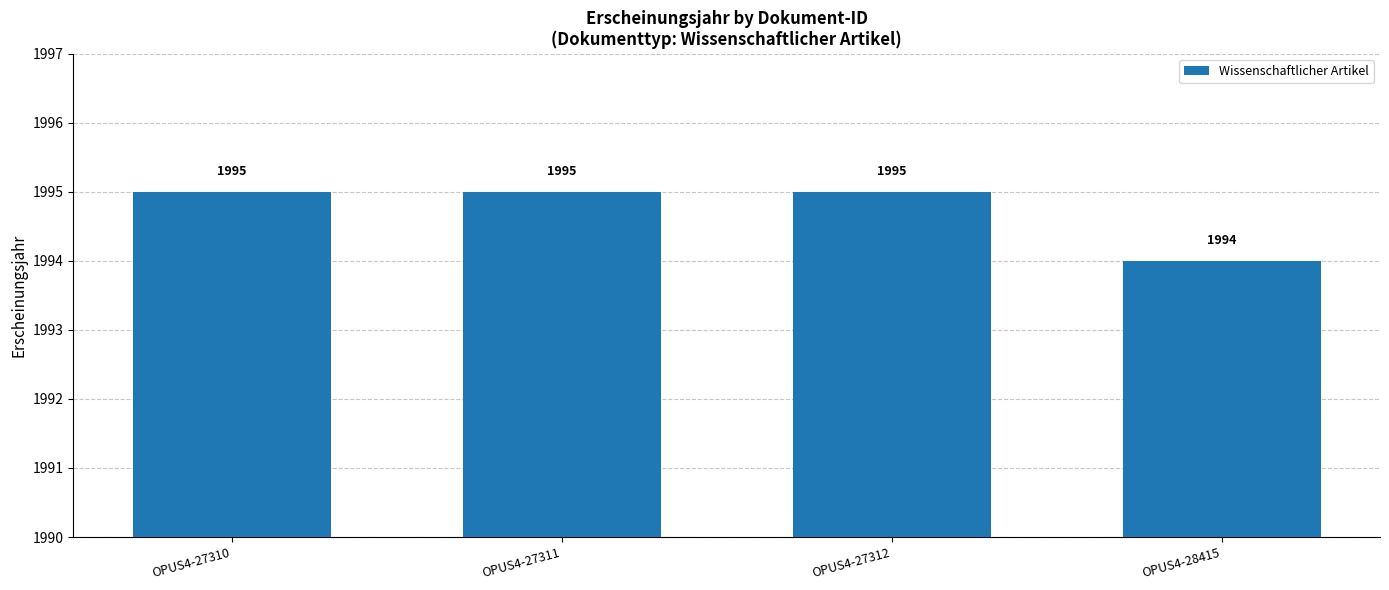

What is the smallest value displayed?

1994